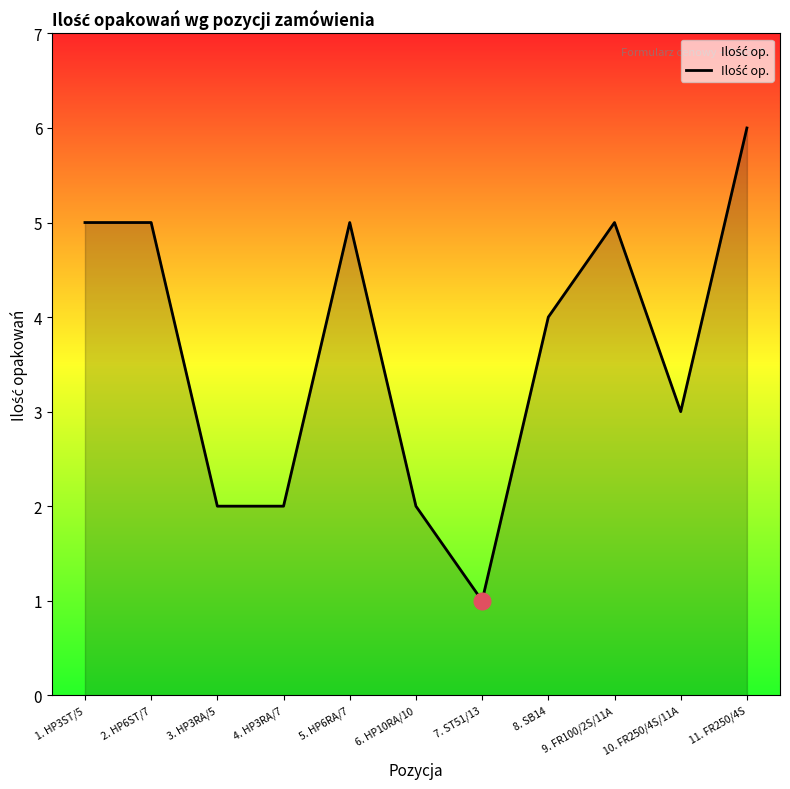

The chart shows a value of 3 at 10. FR250/4S/11A. True or false?

True